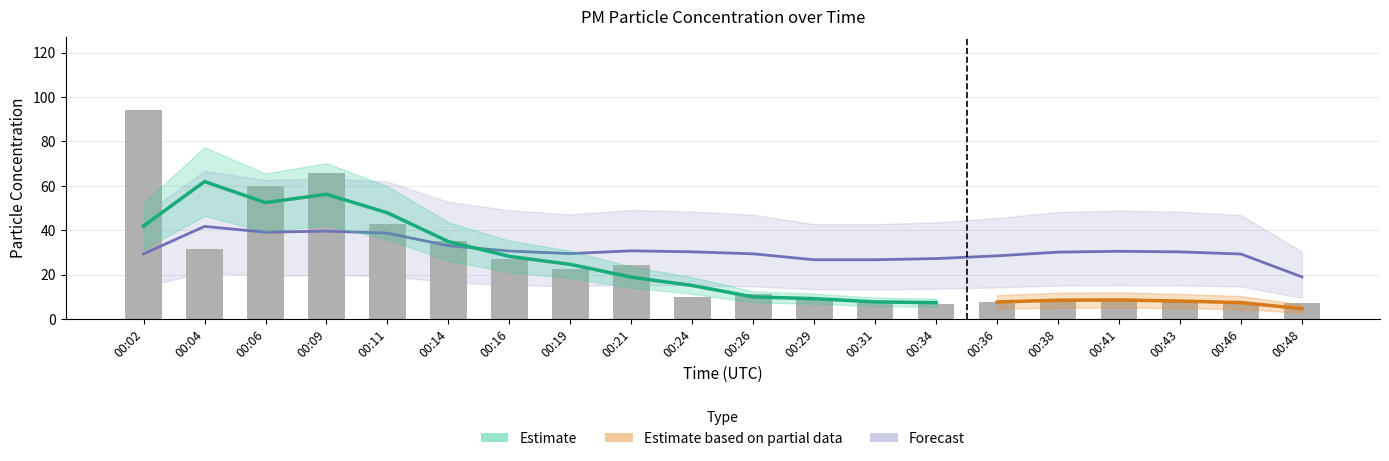

Are the bars horizontal?

No